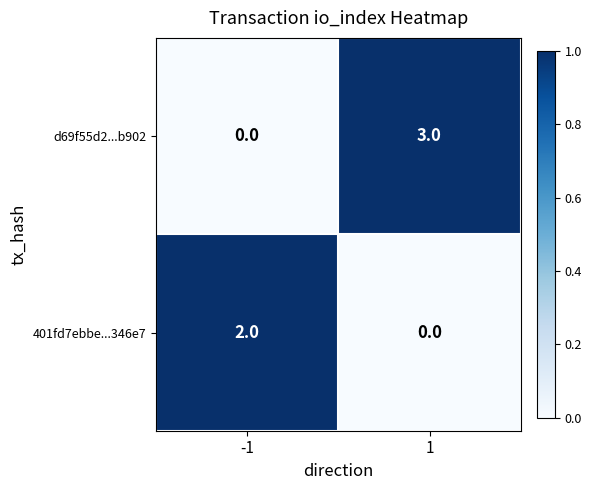

The value of d69f55d2...b902 at 1 is 5. True or false?

False